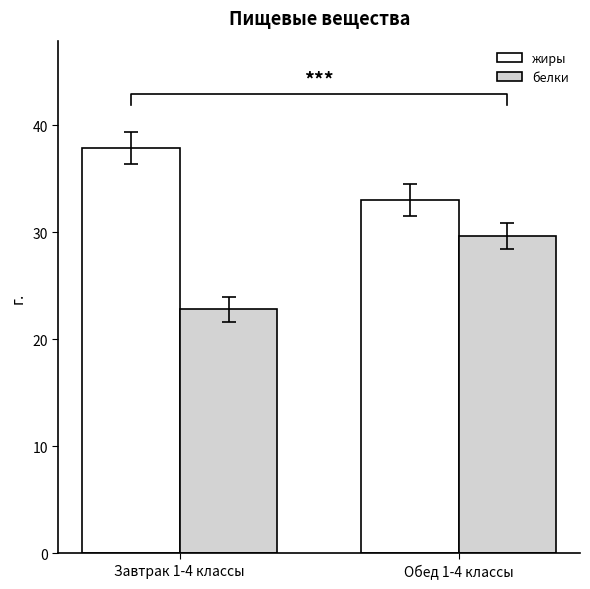

Which category has the lowest value in the белки series?

Завтрак 1-4 классы